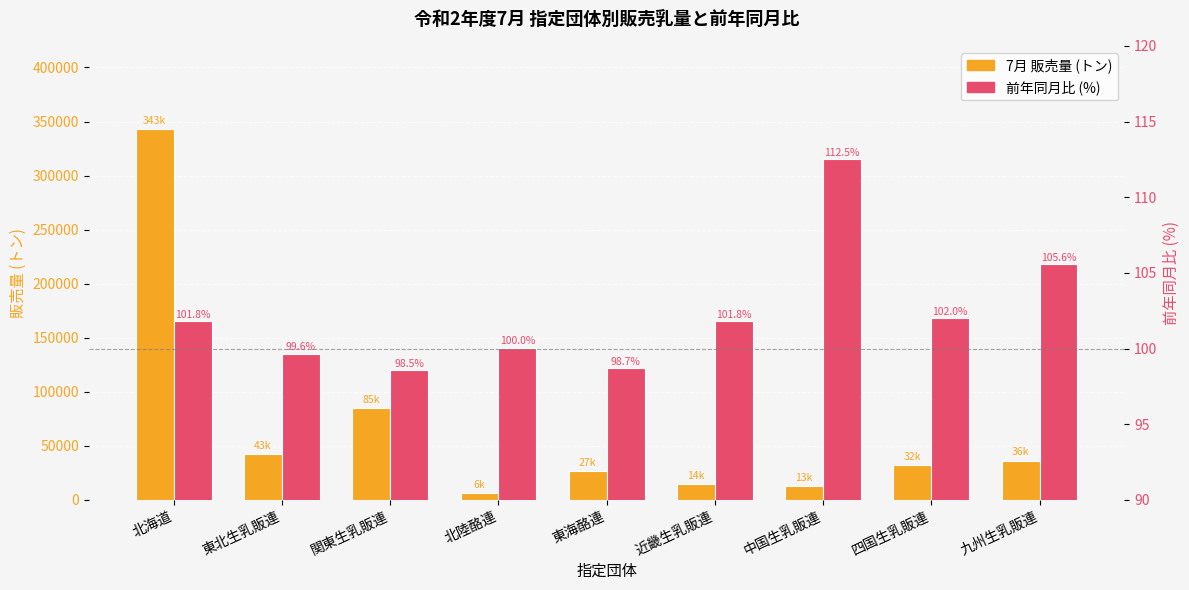

What position from the left is 関東生乳販連?

3